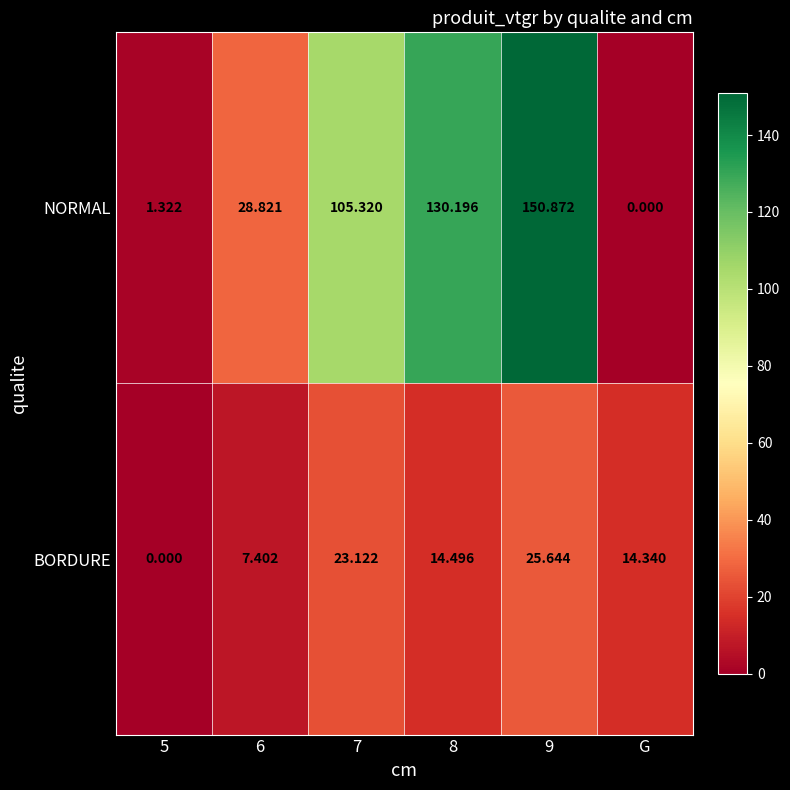

Which series has the widest spread of values?

NORMAL